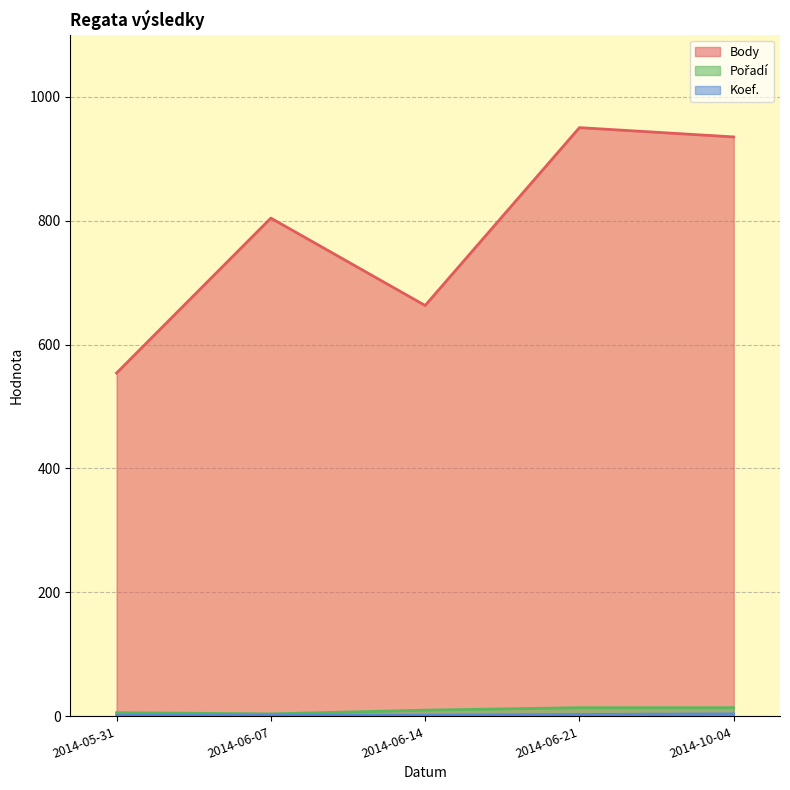

At 2014-05-31, list the series in order from largest to smallest.

Body, Pořadí, Koef.